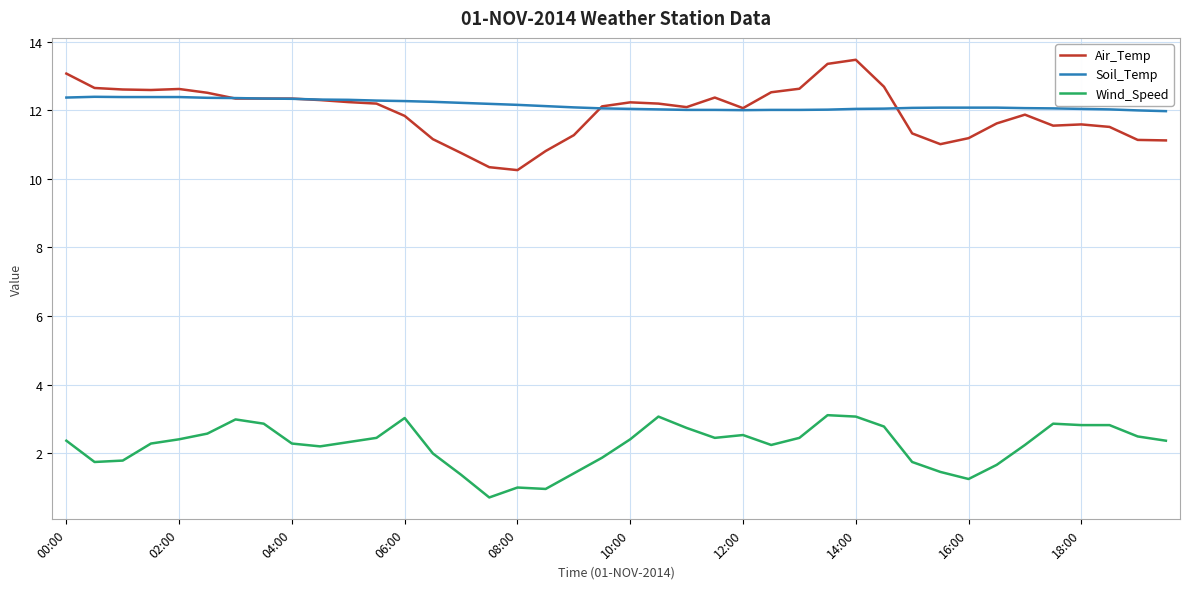

Rank the series by their maximum value, from lowest to highest.

Wind_Speed, Soil_Temp, Air_Temp